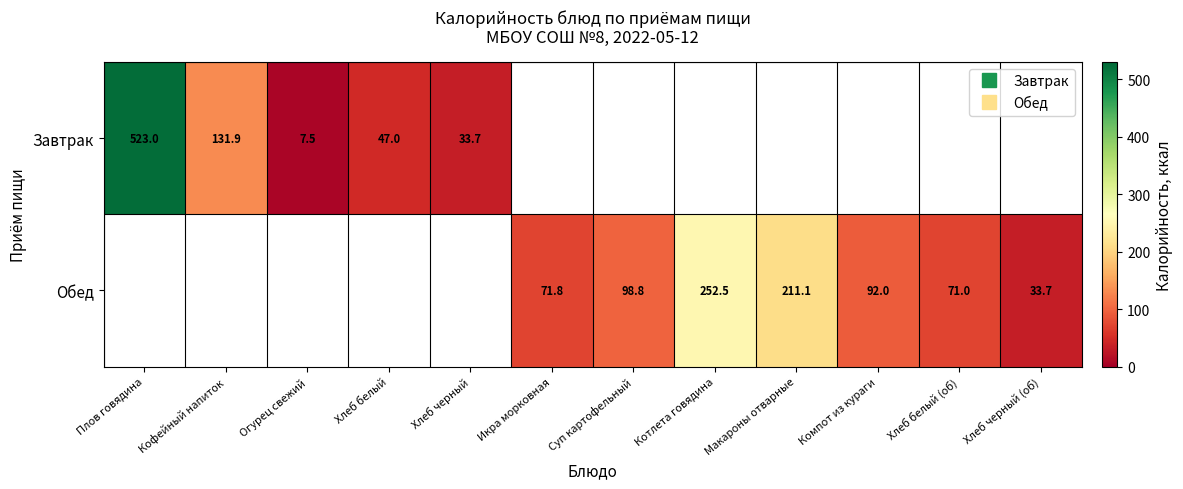

Count the Обед values in the range 211 to 212.

1